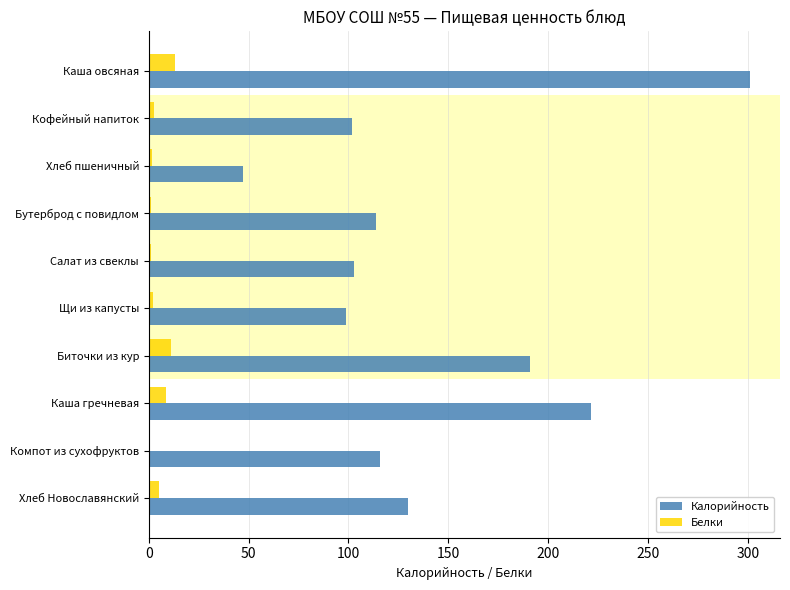

True or false: Калорийность has a value of 73.1 at Бутерброд с повидлом.

False